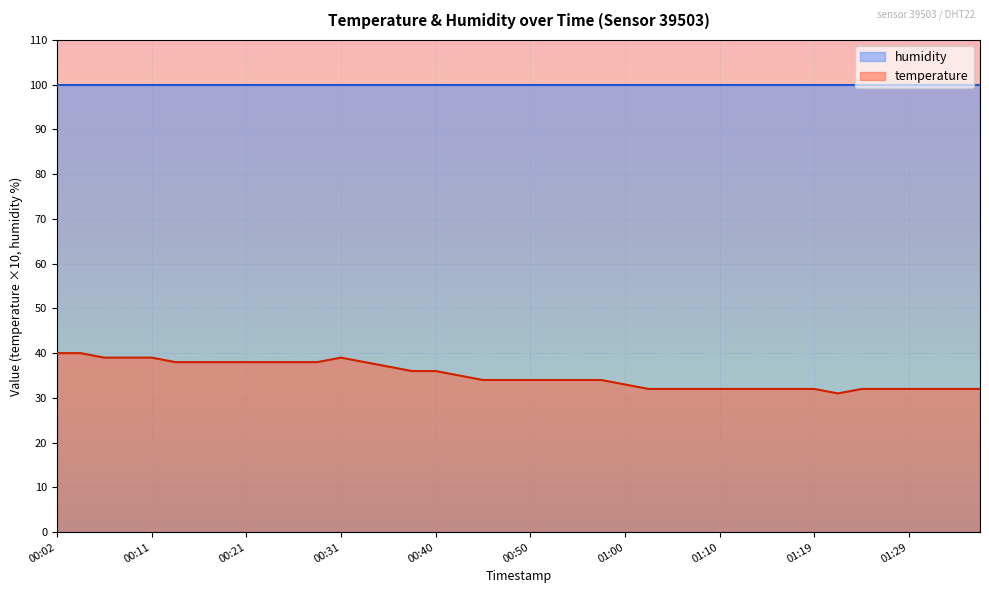

At which category does the chart reach its peak across all series?

00:02